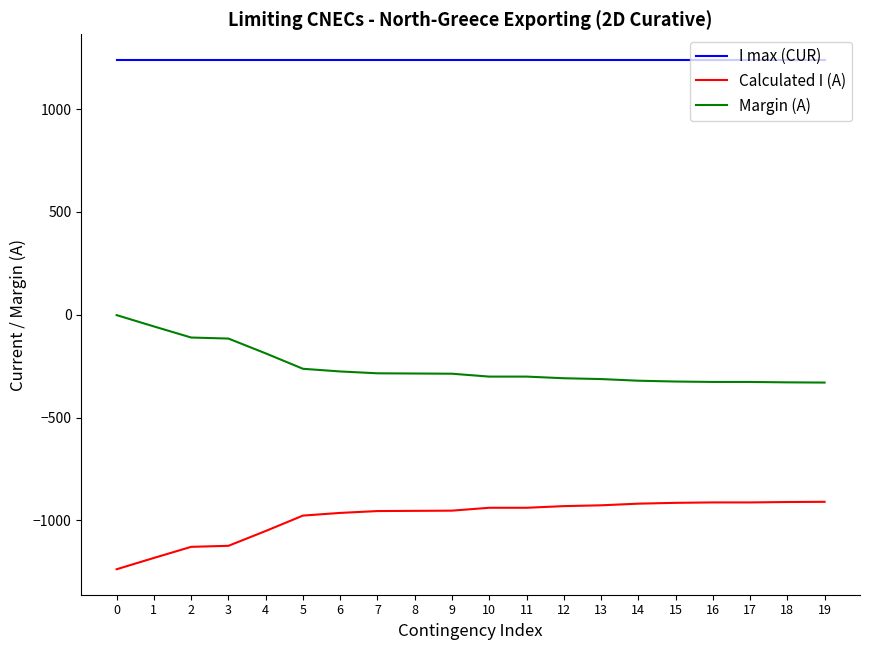

Rank the series at 0 from highest to lowest value.

I max (CUR), Margin (A), Calculated I (A)